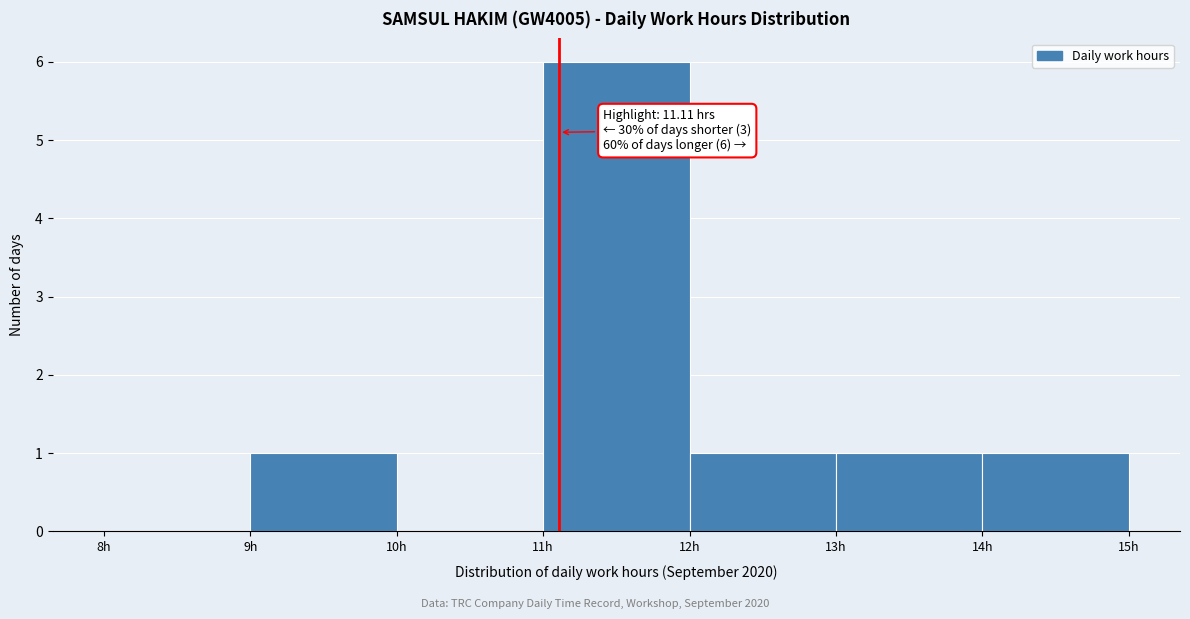

Which range on the x-axis has the tallest bar?

11 to 12